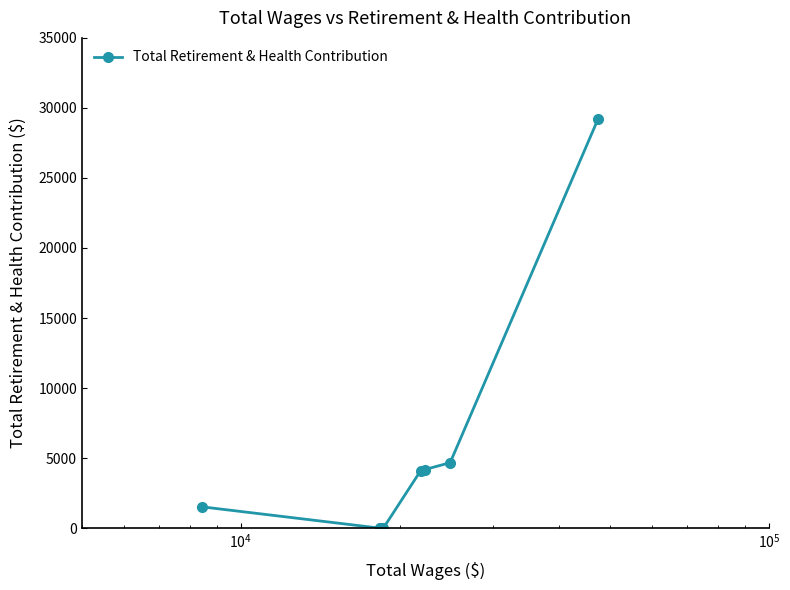

What is the average value?

5464